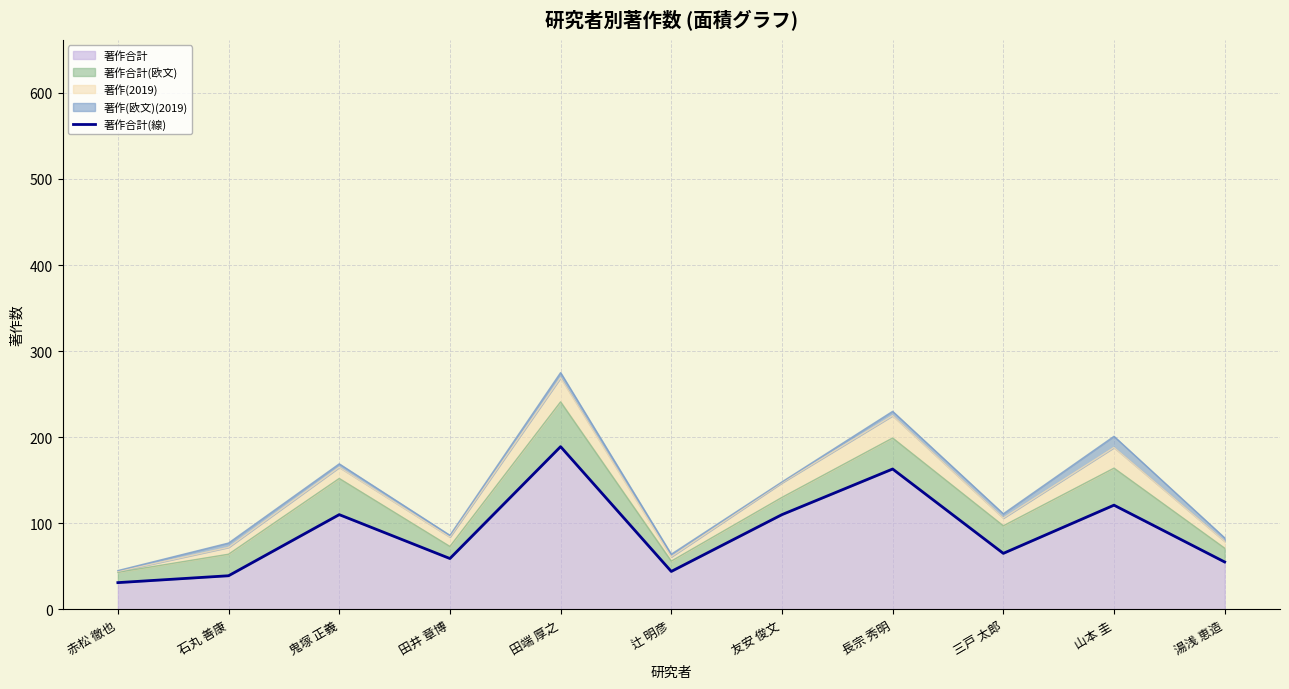

How many categories are shown in the chart?

11